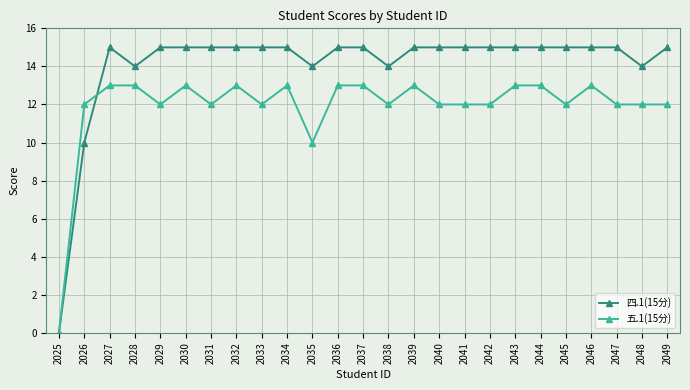

At 2035, list the series in order from largest to smallest.

四.1(15分), 五.1(15分)